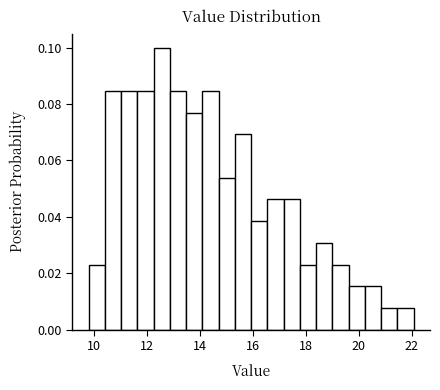

Around what value on the x-axis is the tallest bar? Give the approximate position of its centre, as read against the axis.

12.6